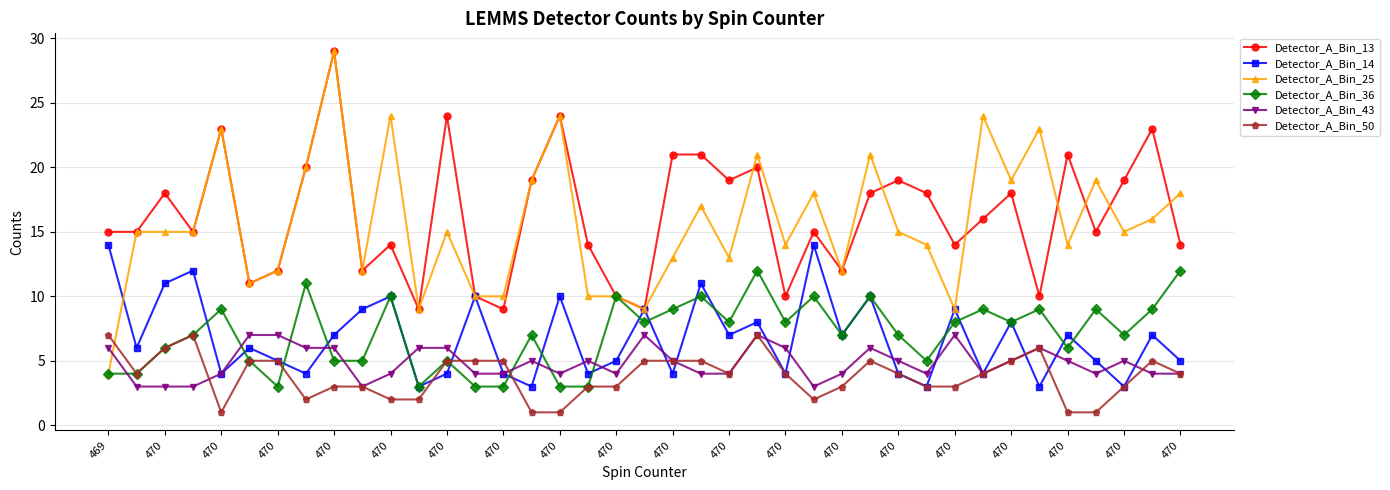

True or false: Detector_A_Bin_13 has more than 0 points higher than both neighbors.

True